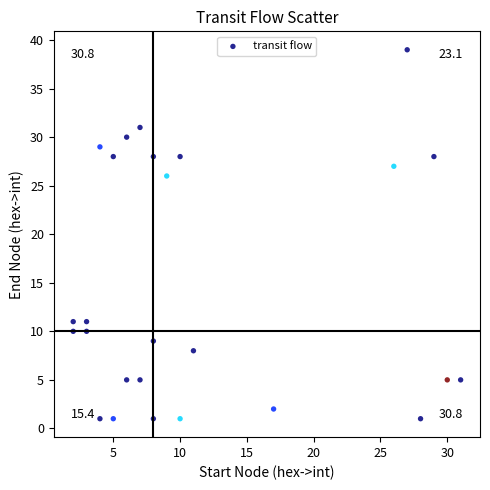

What Y value in the scatter plot is closest to 20?

26